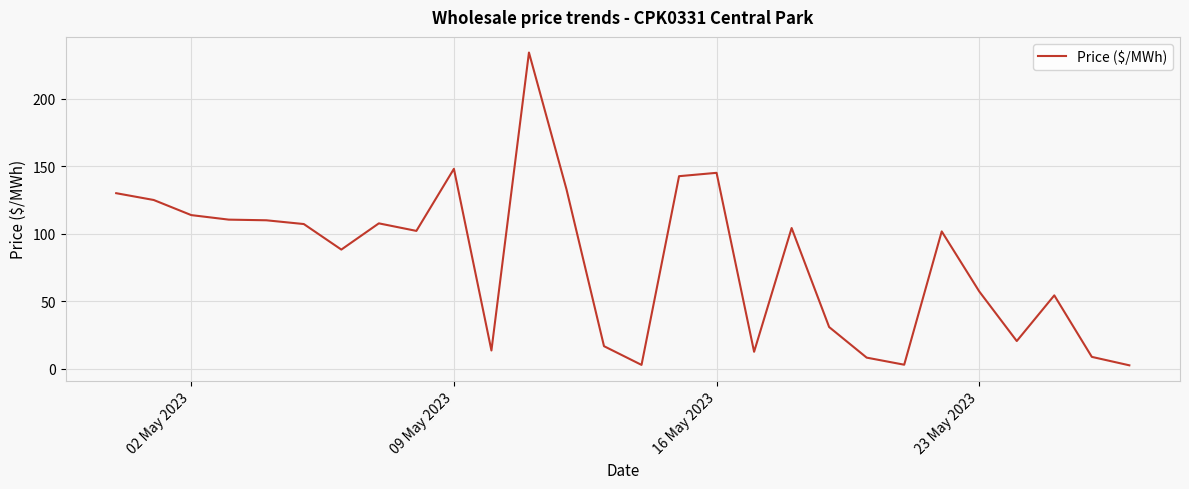

What is the difference between the maximum and minimum values?

231.8